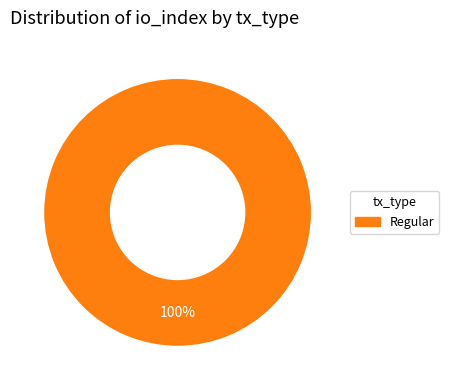

Is there a majority slice in this chart?

Yes